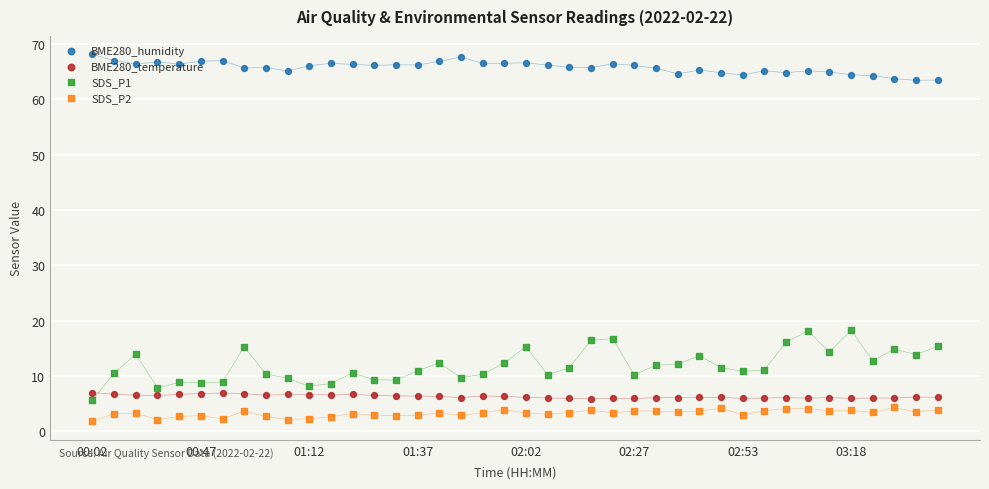

Which series reaches the minimum Y coordinate?

SDS_P2